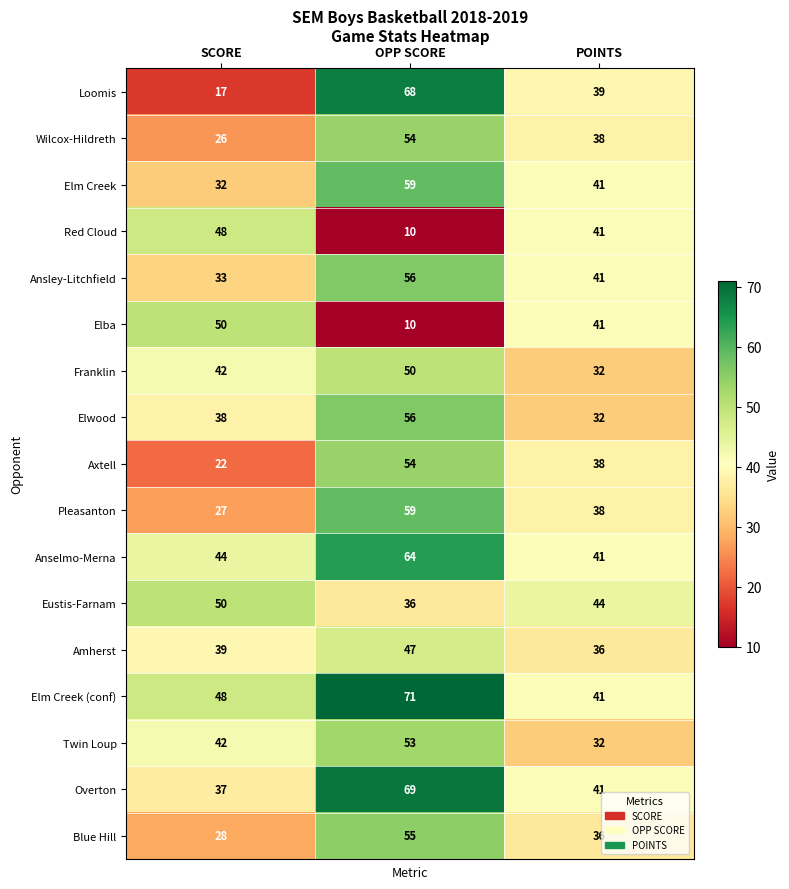

True or false: Axtell has a value of 54 at OPP SCORE.

True